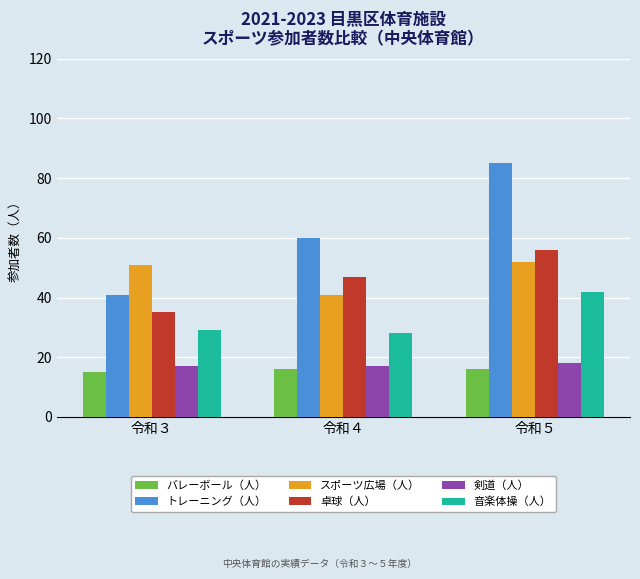

Is the value of スポーツ広場（人） at 令和４ greater than the value of 卓球（人） at 令和３?

Yes